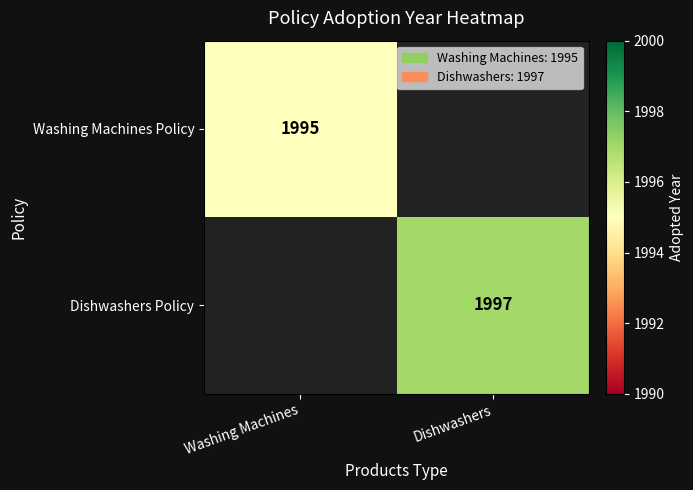

The value of Dishwashers Policy at Dishwashers is 1997. True or false?

True